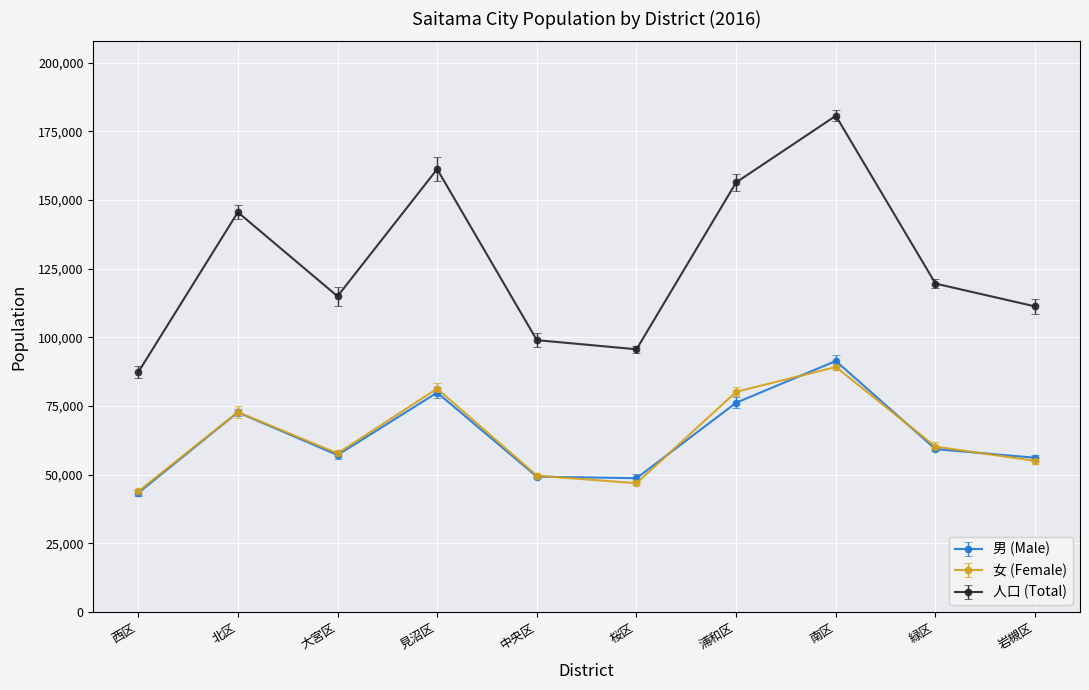

At which category does 人口 (Total) reach its first local peak?

北区